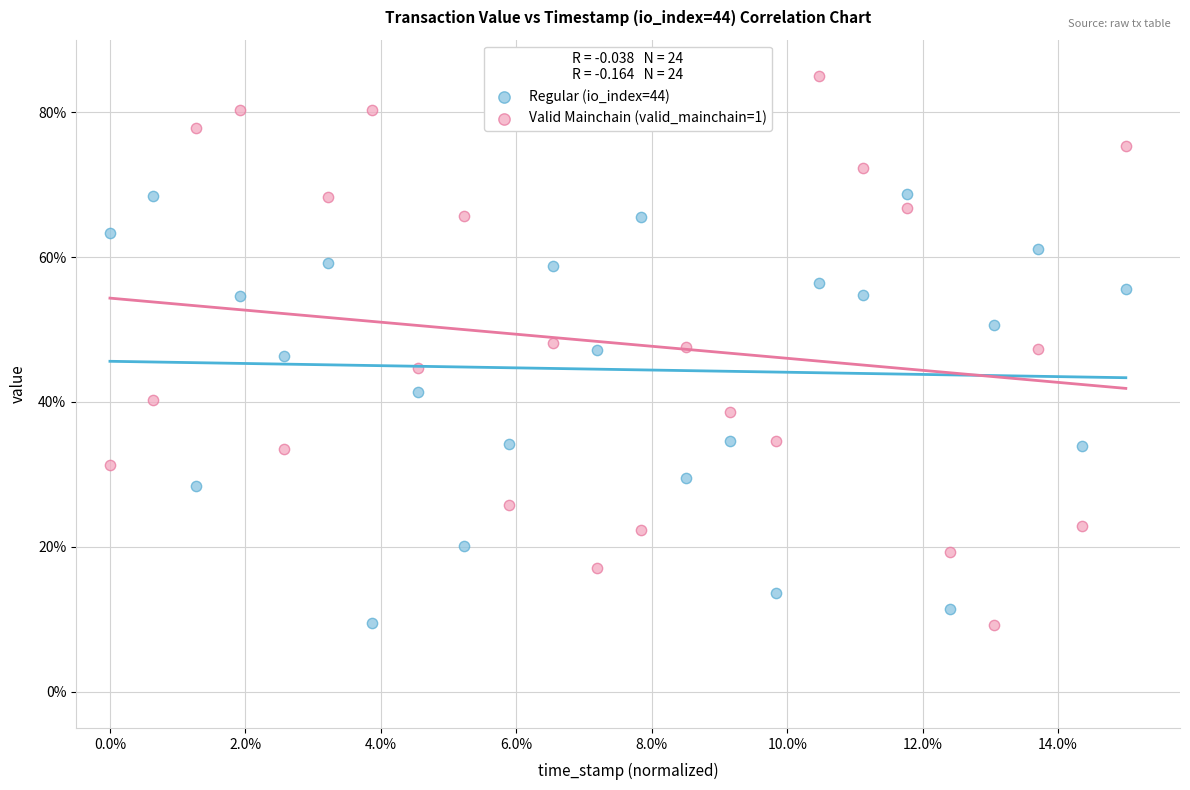

What are all the series names shown in the legend?

Regular (io_index=44), Valid Mainchain (valid_mainchain=1)